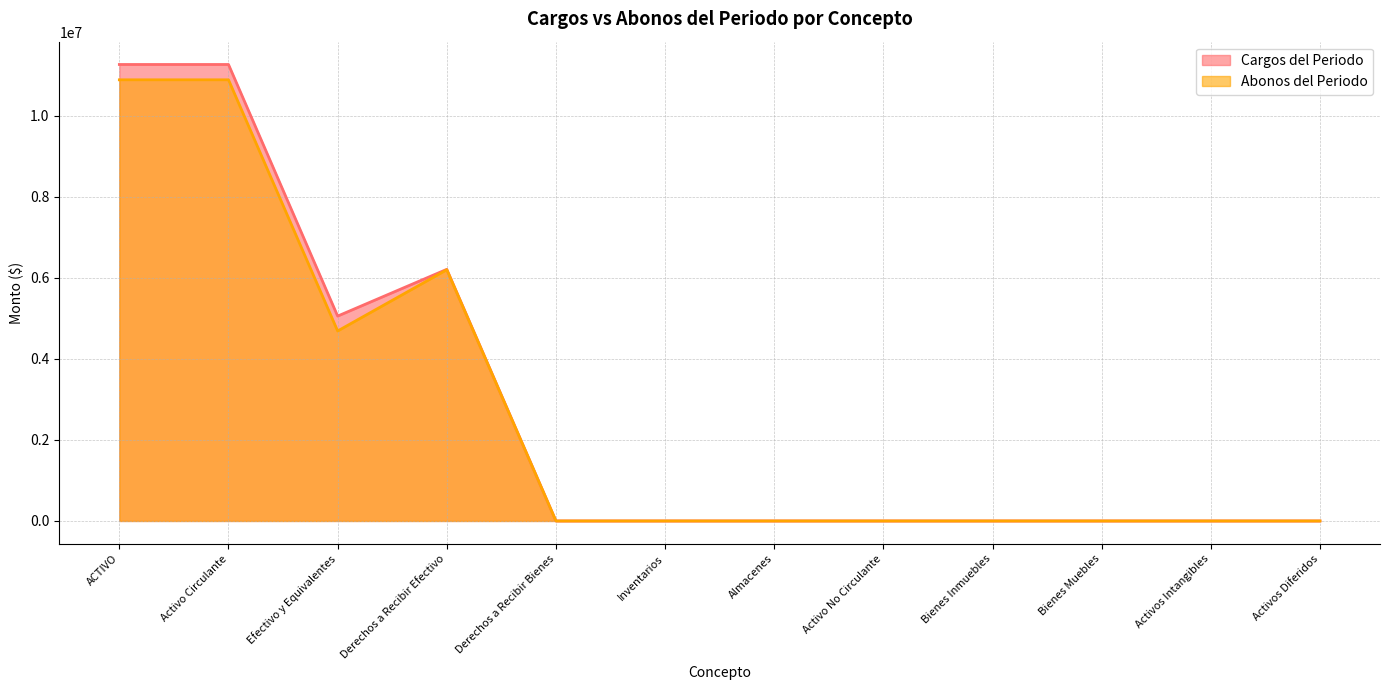

True or false: Cargos del Periodo and Abonos del Periodo intersect in this chart.

False